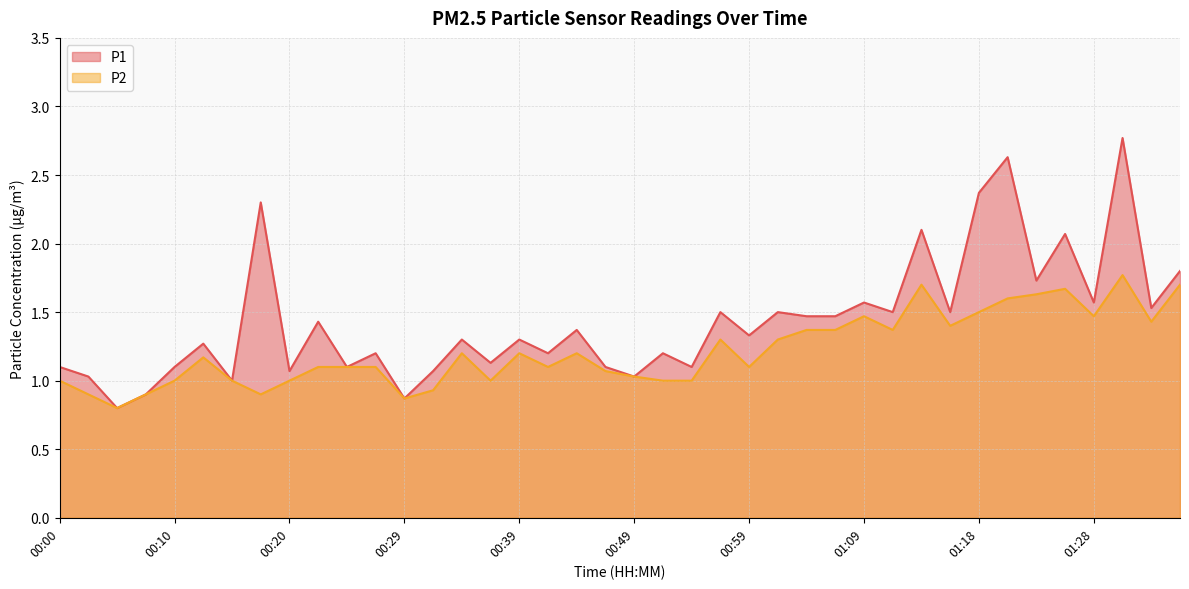

How many data points does each series have?

40